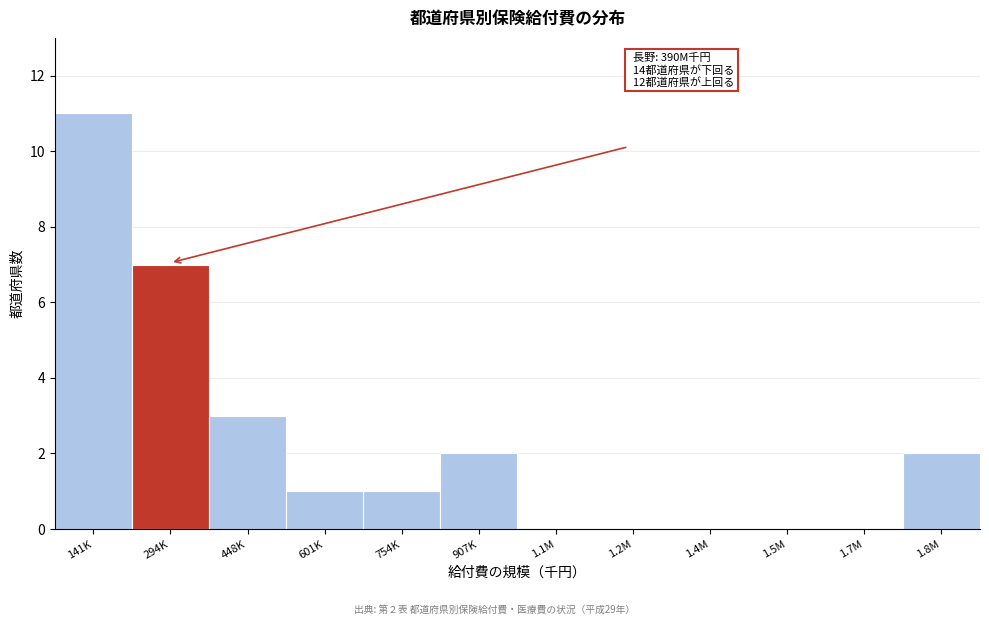

Reading left to right, list all the values displayed in this chart.

141K=11	294K=7	448K=3	601K=1	754K=1	907K=2	1.1M=0	1.2M=0	1.4M=0	1.5M=0	1.7M=0	1.8M=2